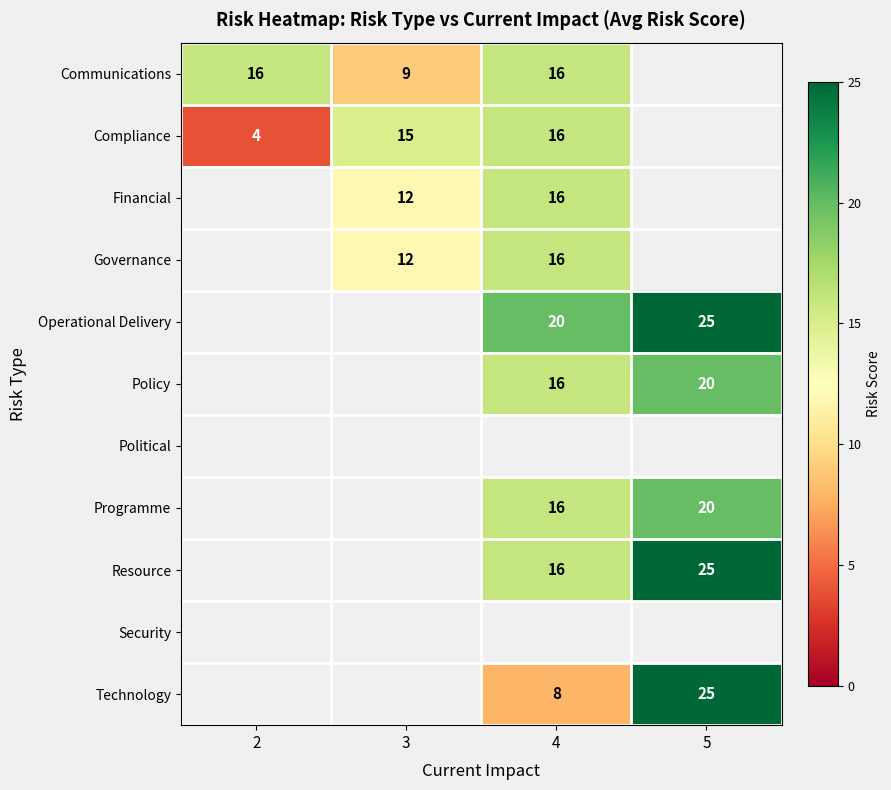

True or false: Operational Delivery has a value of 14 at 4.

False